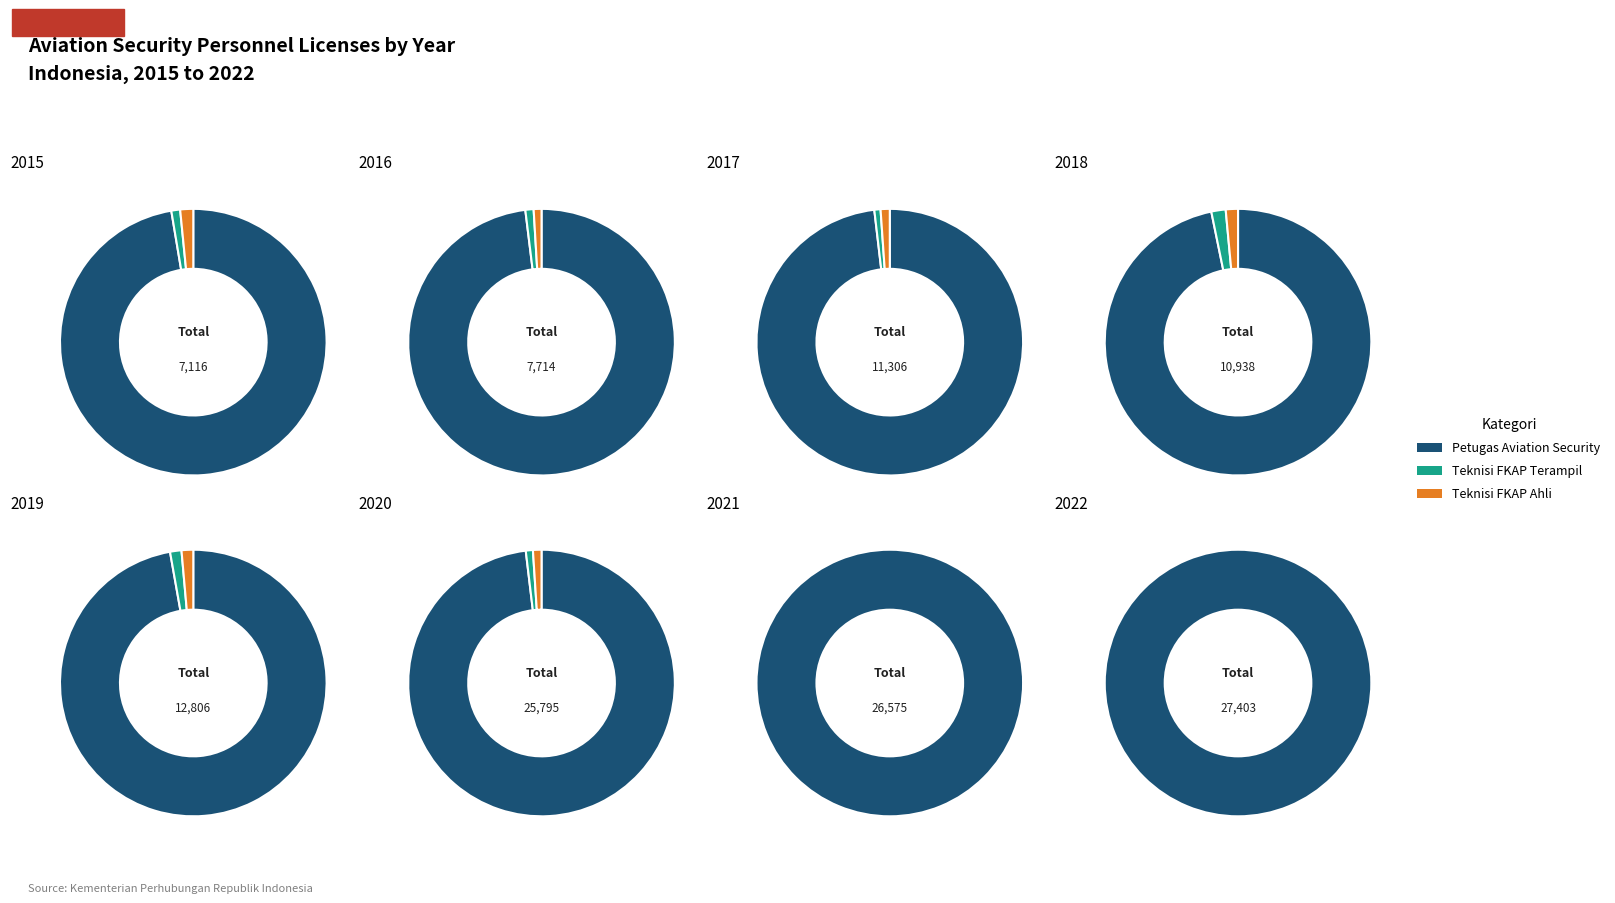

True or false: 2021 accounts for 21% of the total.

True